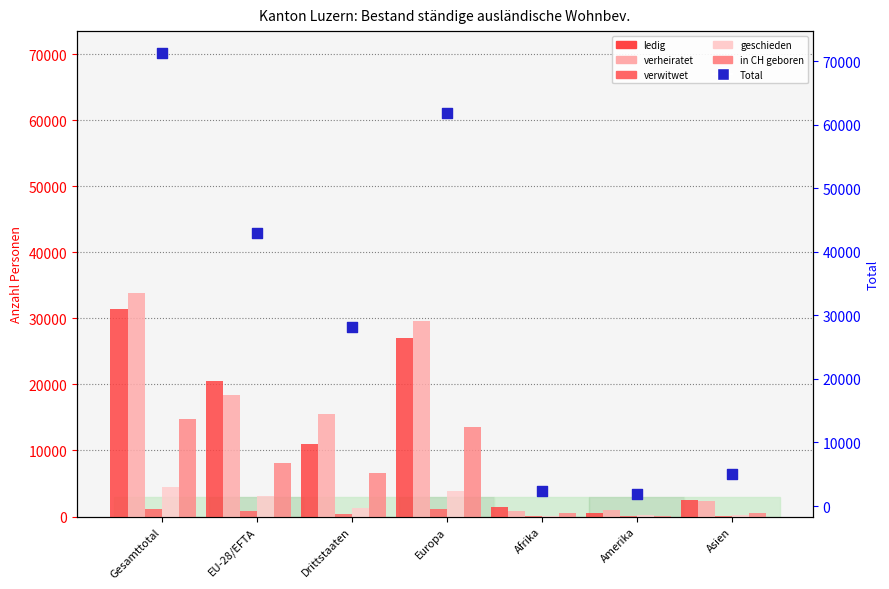

What is the total value across all series at Asien?

10677